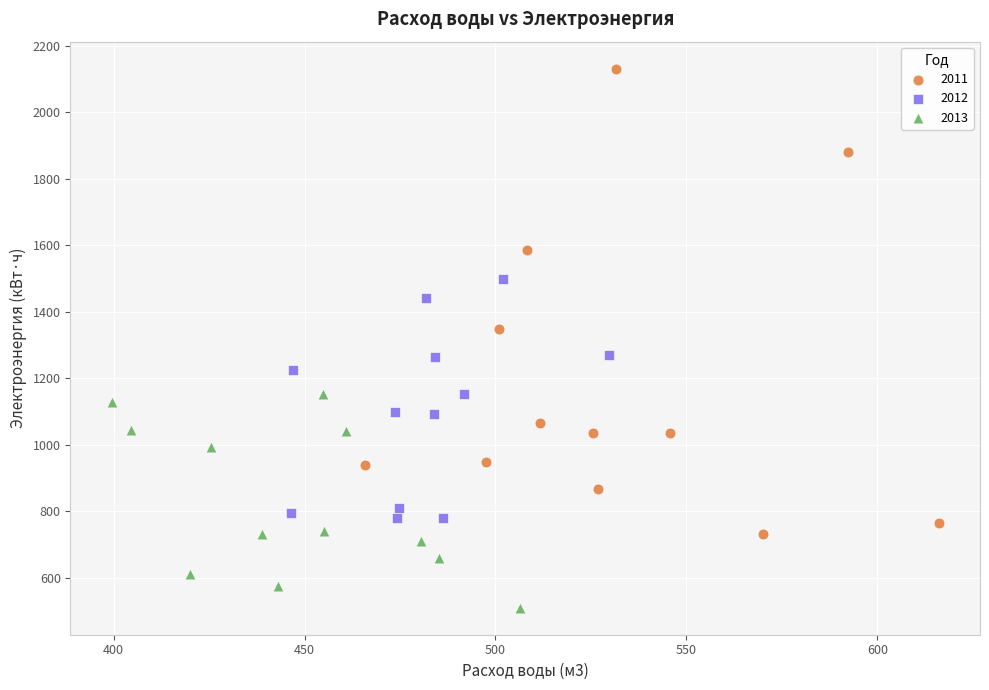

What are all the series names shown in the legend?

2011, 2012, 2013